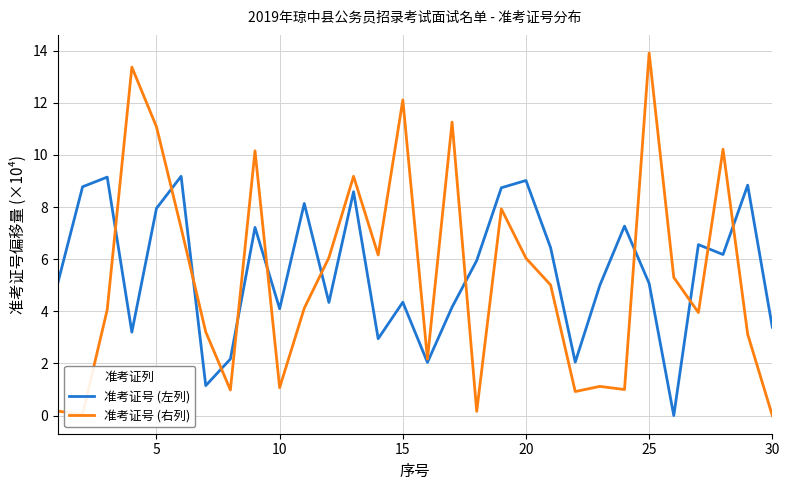

What is the greatest value displayed?

13.9